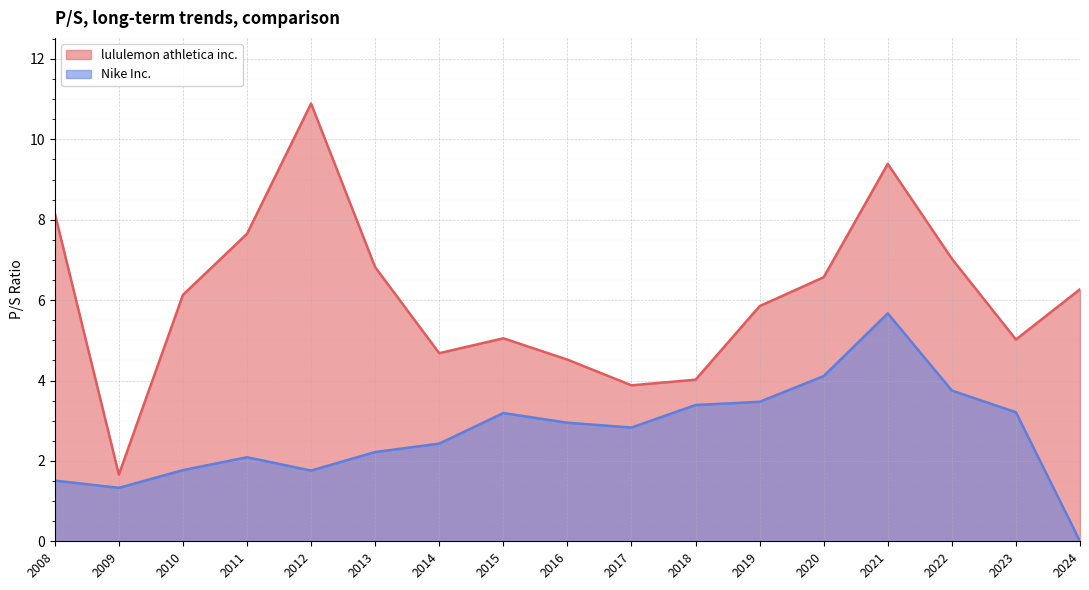

At which category is the sum across all series the highest?

2021